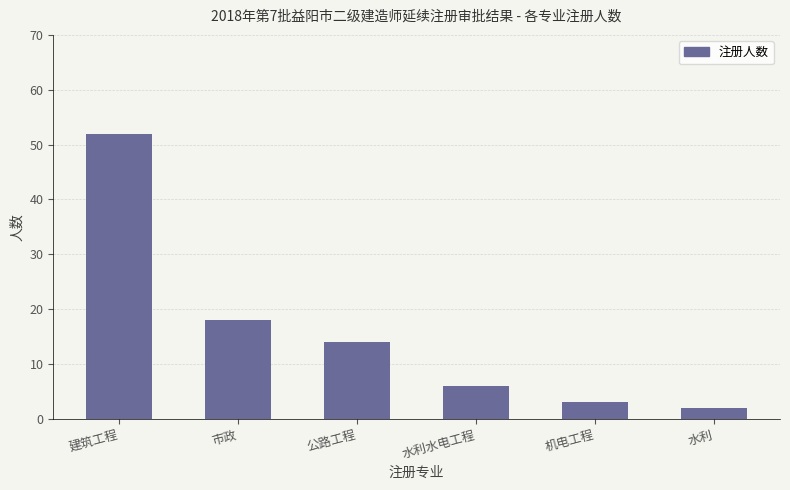

What is the minimum value shown in the chart?

2